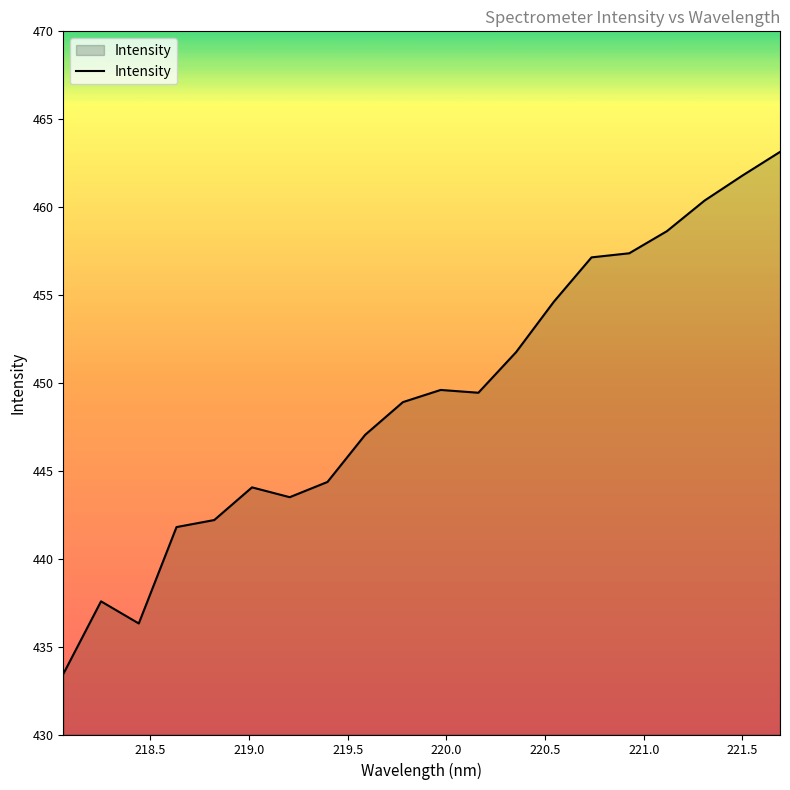

What is the smallest value displayed?

433.4